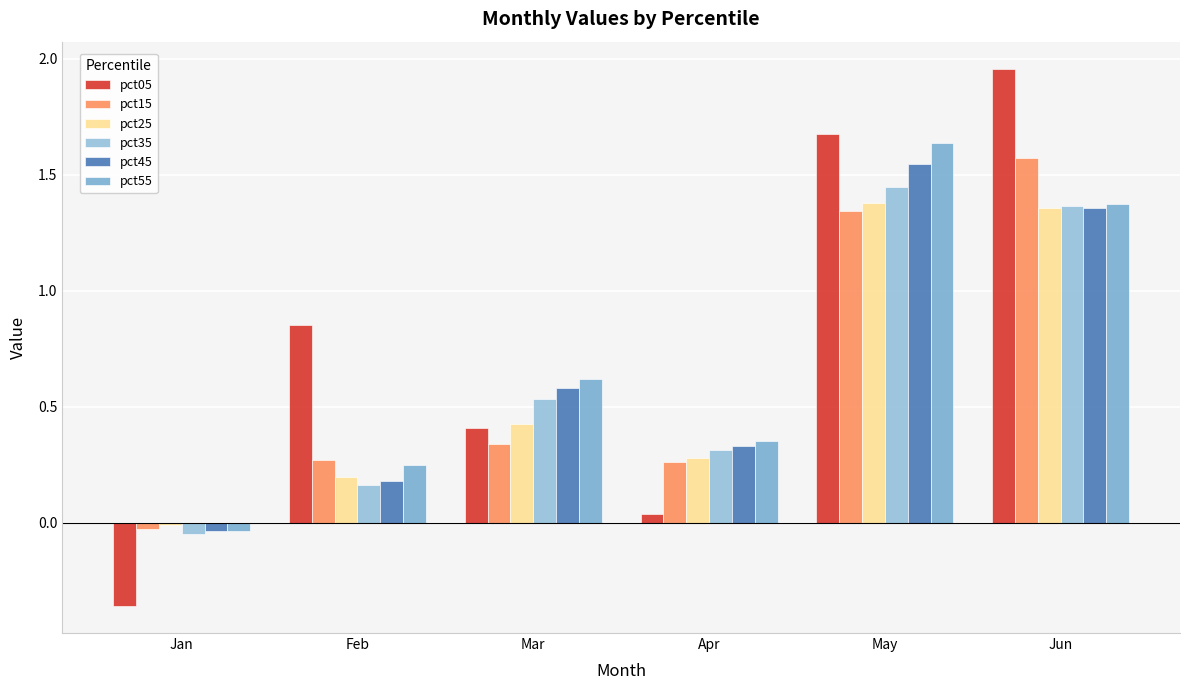

What is the difference between the highest and lowest values at Jan?

0.3